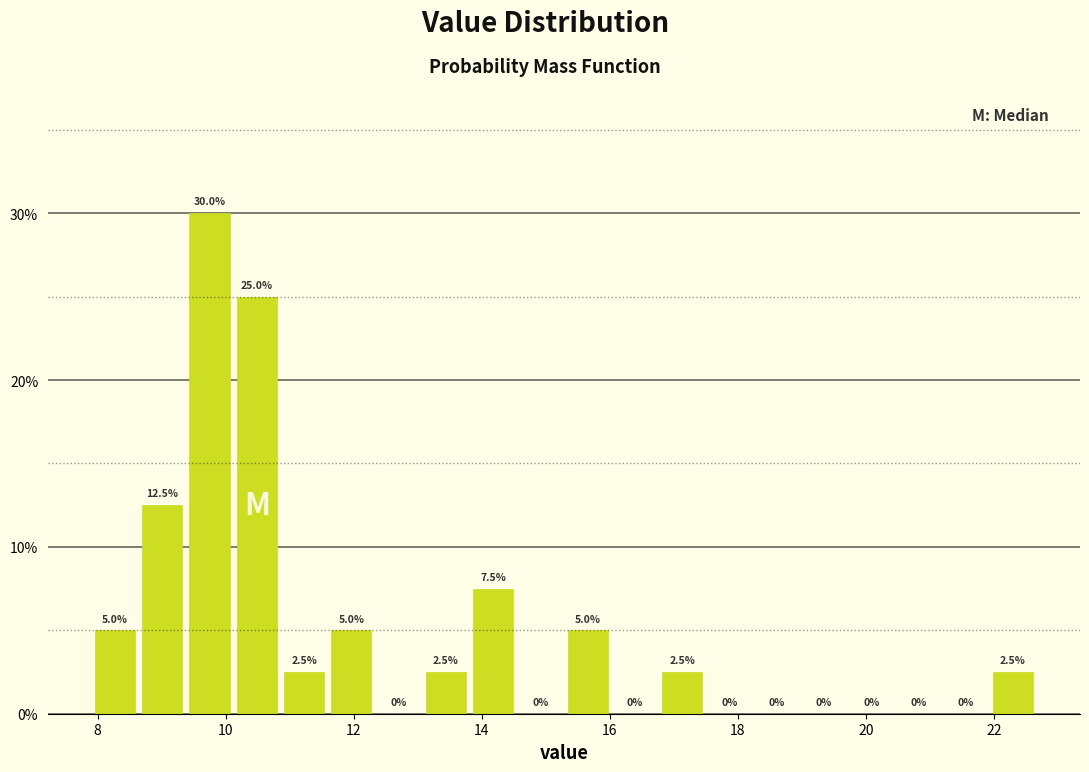

Around what value on the x-axis is the tallest bar? Give the approximate position of its centre, as read against the axis.

9.8